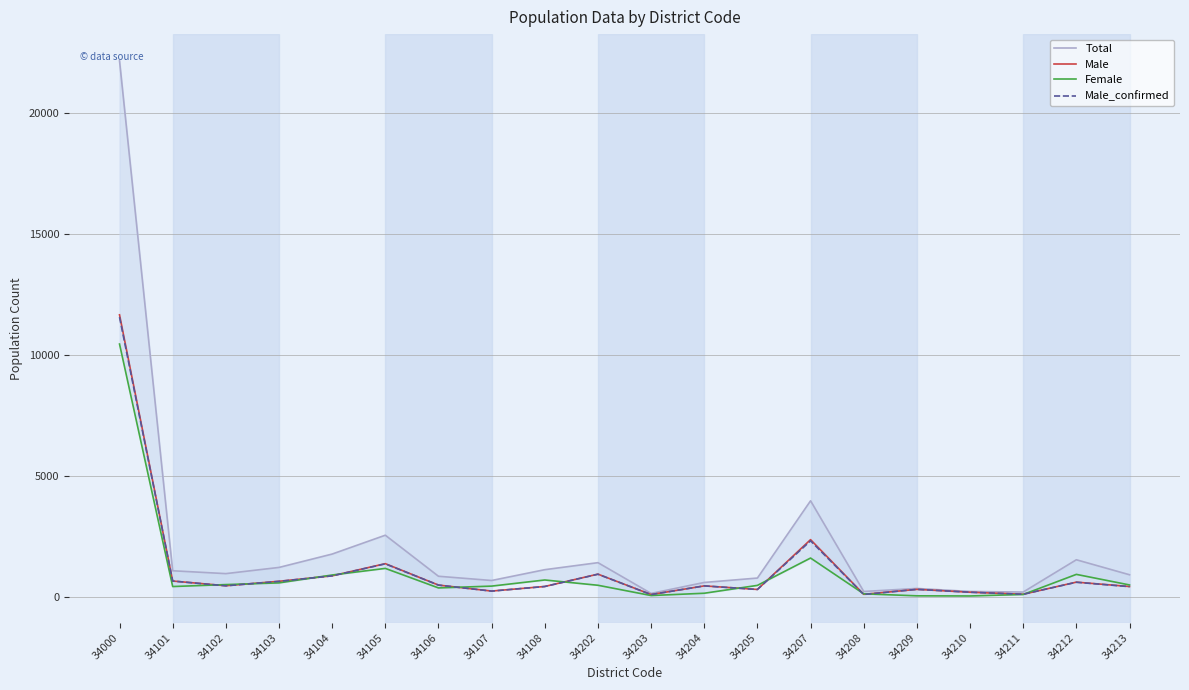

What is the total value across all series at 34107?

1568